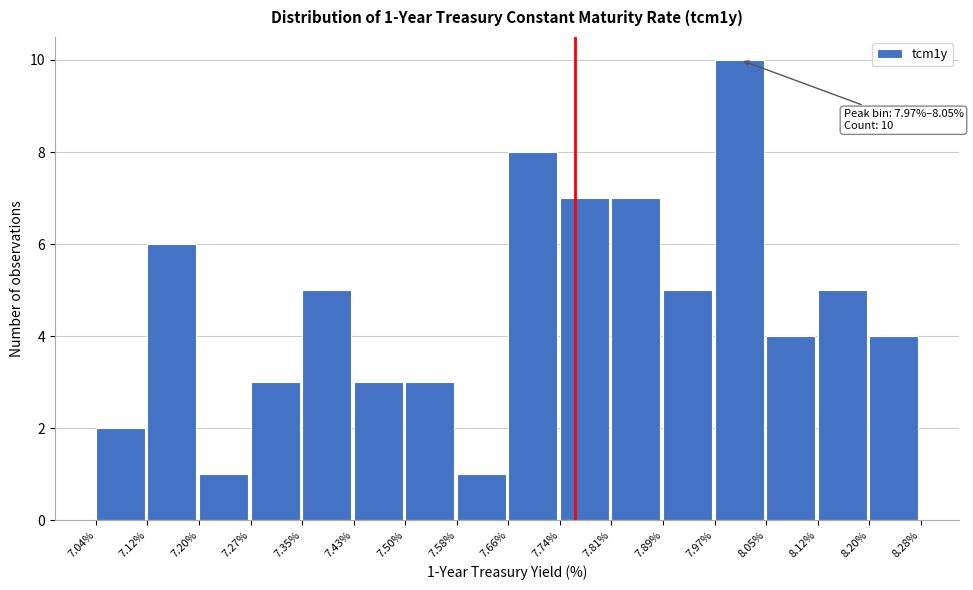

Which range on the x-axis has the tallest bar?

7.97% to 8.05%